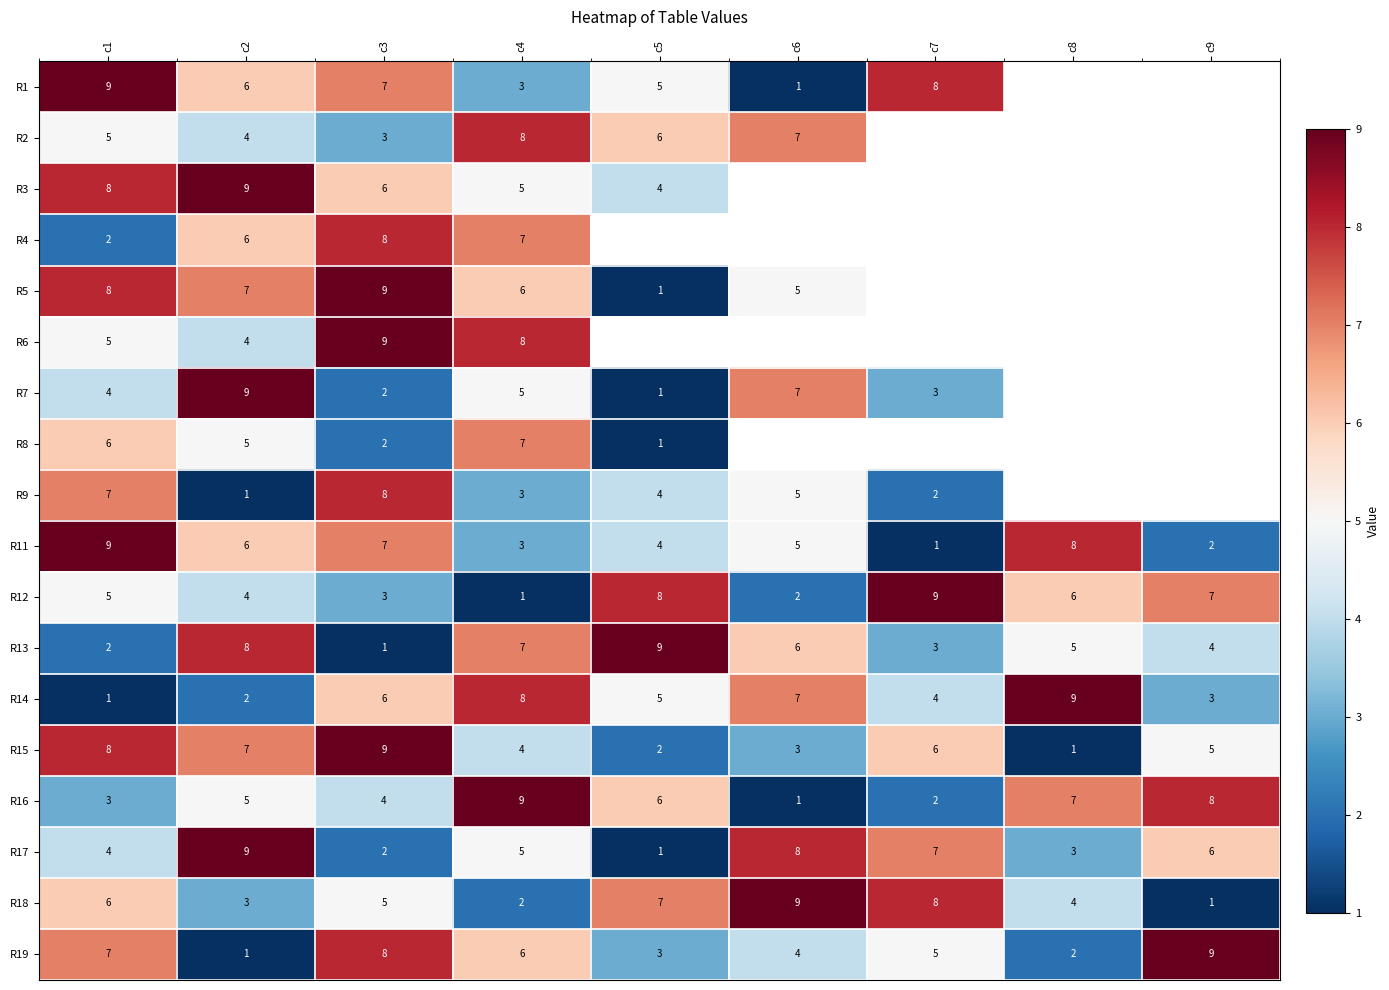

Is the value of R3 at c3 greater than the value of R18 at c2?

Yes